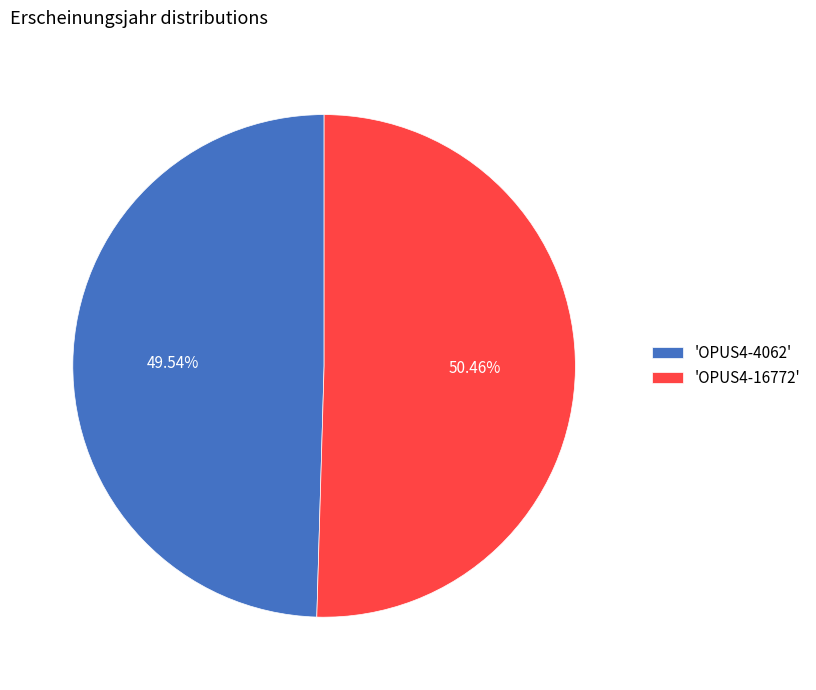

Is there any slice that represents more than half of the pie?

Yes